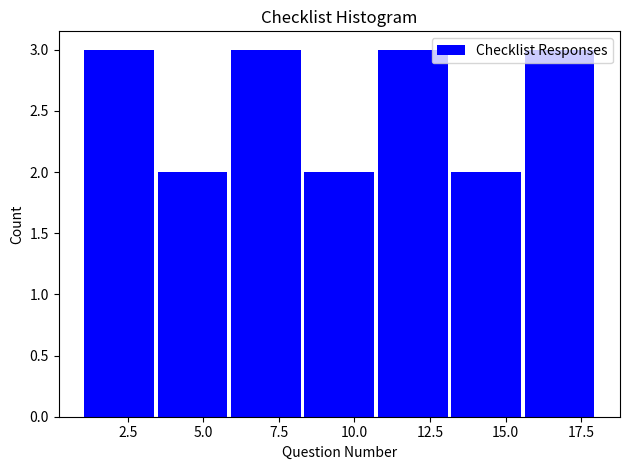

Reading left to right, transcribe this chart: for each bar, give the range it covers on the x-axis and its height. Neither the bar edges nor the heights are printed on the chart, so give them approximately, as read against the axes.

1.0 to 3.5: 3
3.5 to 6.0: 2
6.0 to 8.5: 3
8.5 to 10.5: 2
10.5 to 13.0: 3
13.0 to 15.5: 2
15.5 to 18.0: 3